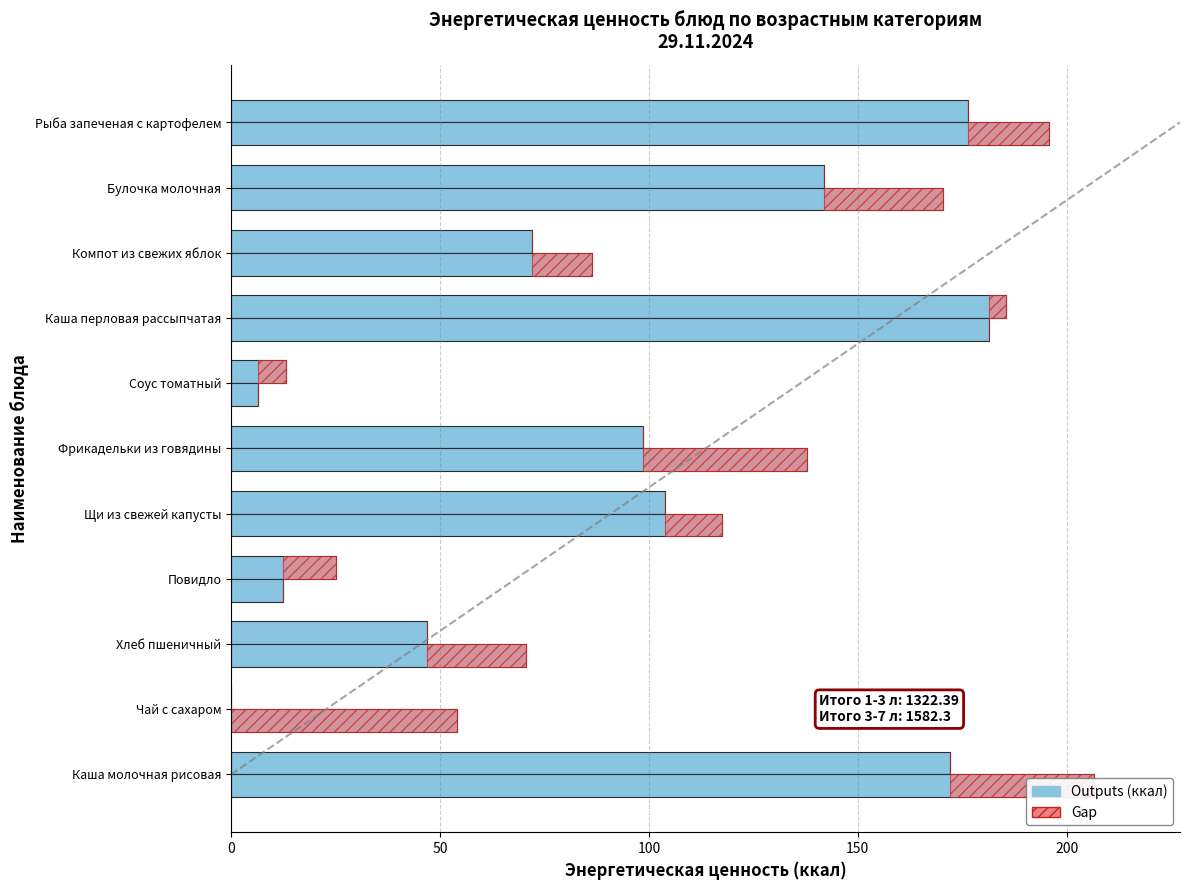

How many data points does each series have?

11